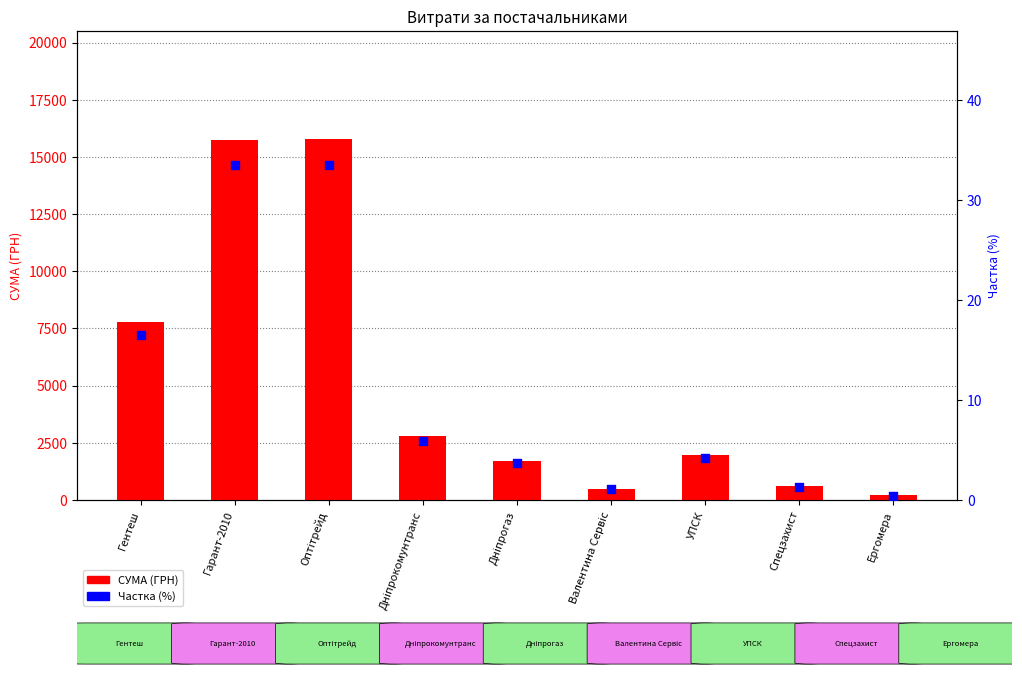

At which category is the sum across all series the highest?

Оптітрейд